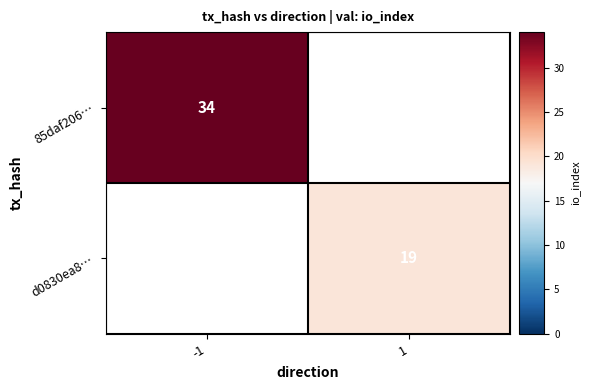

The value of d0830ea8… at 1 is 19. True or false?

True